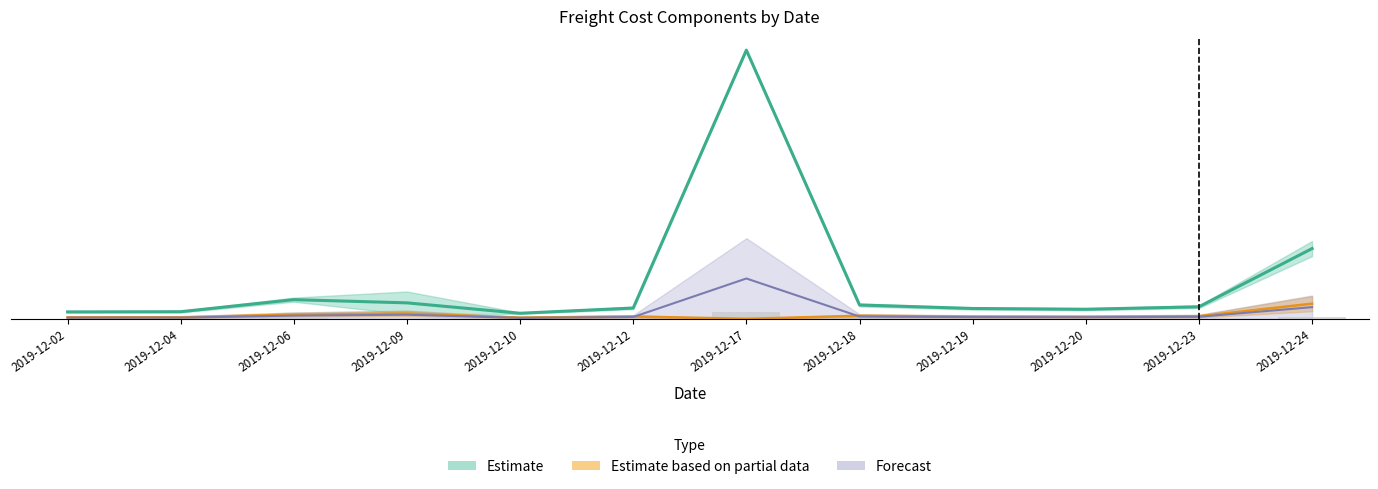

At which category is the sum across all series the highest?

2019-12-17